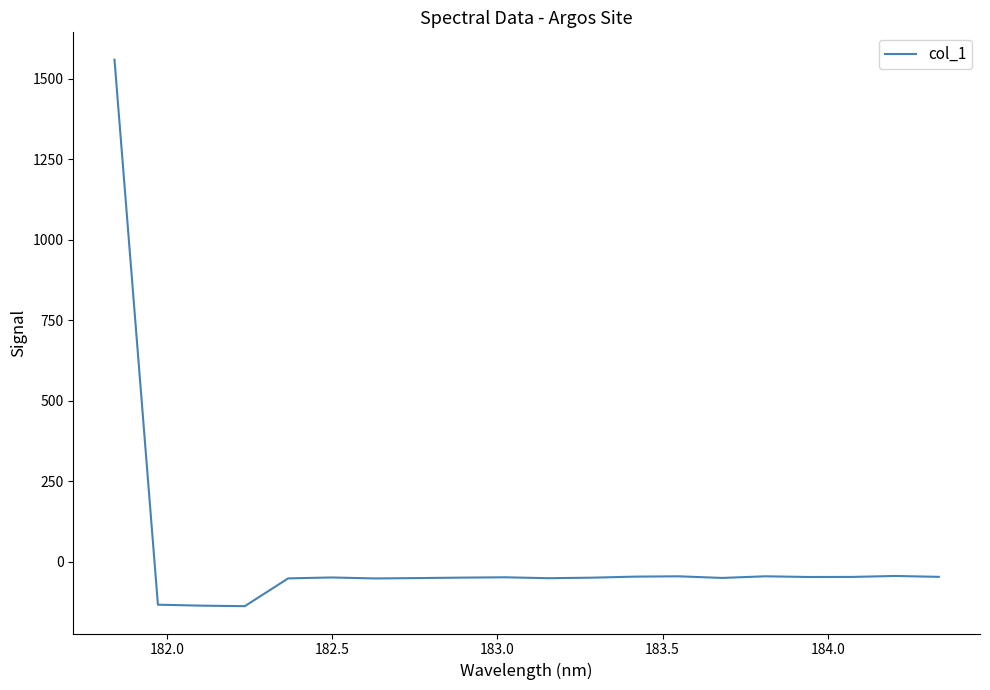

What is the maximum value shown in the chart?

1559.2